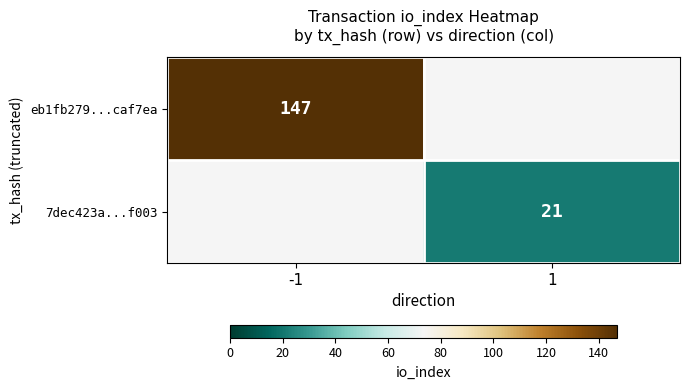

True or false: 7dec423a...f003 has a value of 21 at 1.

True